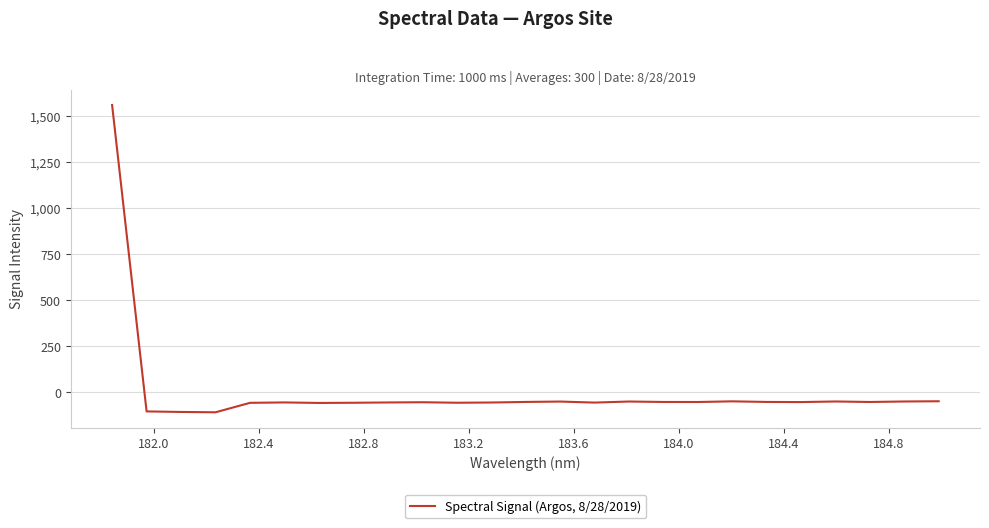

What is the minimum value shown in the chart?

-109.4